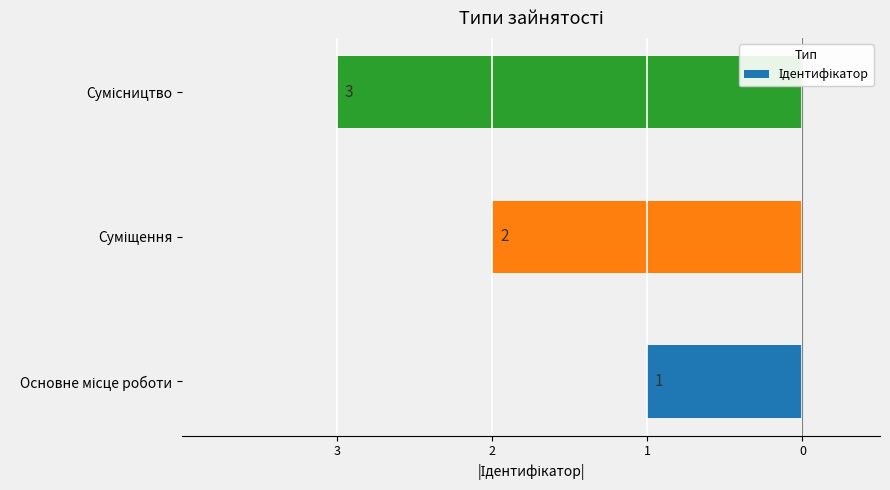

Are the bars horizontal?

Yes